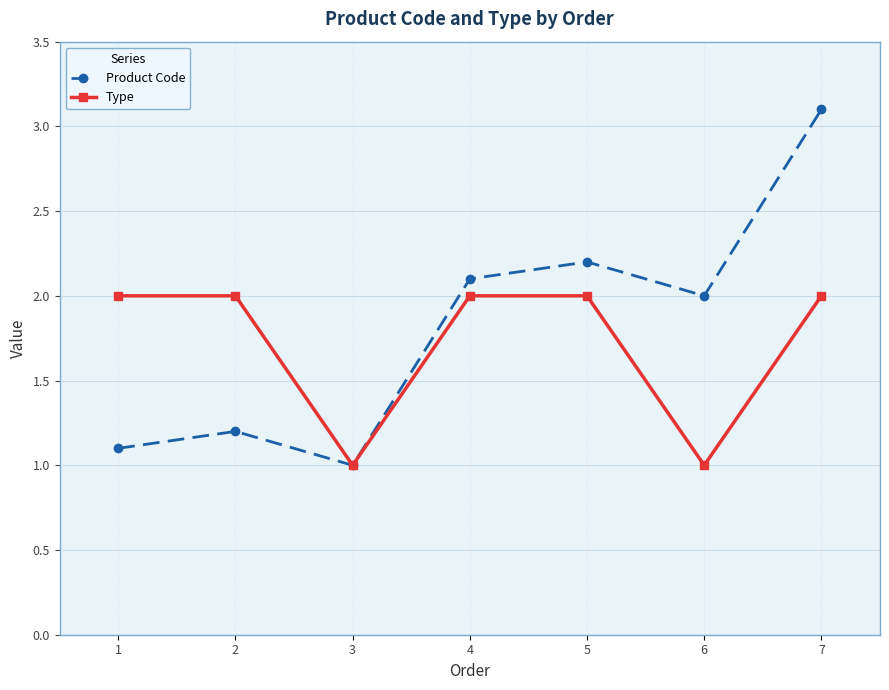

In Product Code, how many points are lower than both neighbors (excluding endpoints)?

2